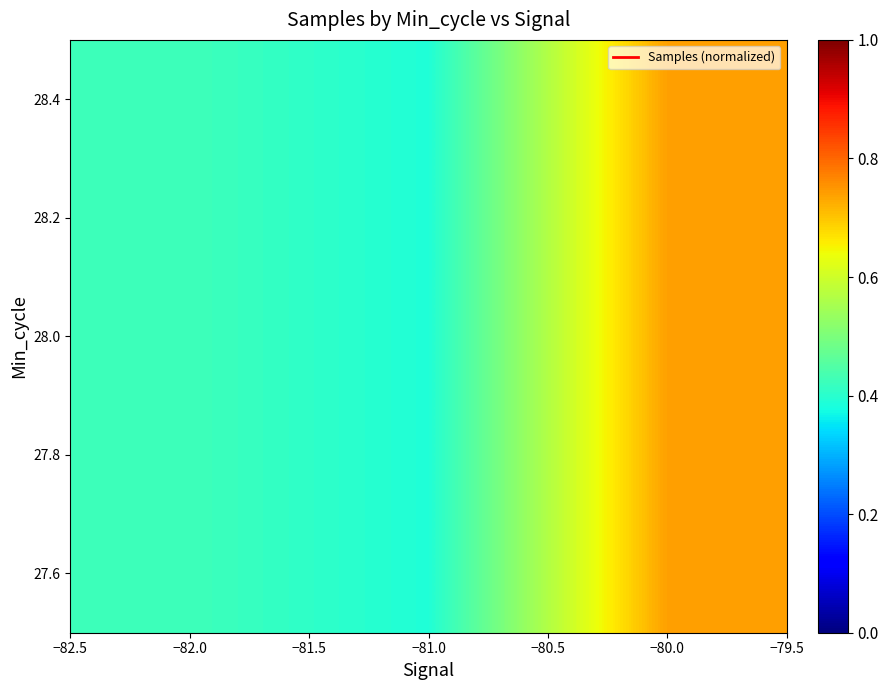

The value at −82.0 is 0.4. True or false?

True